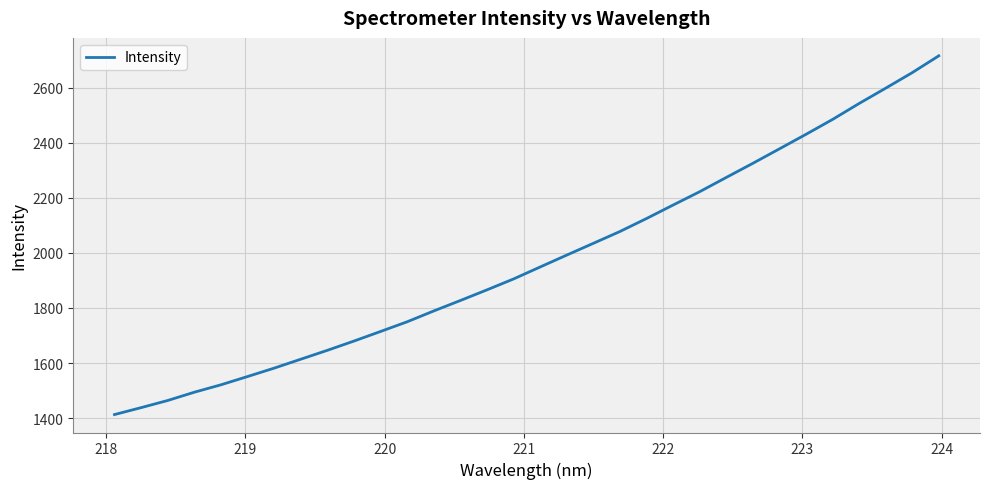

What is the minimum value shown in the chart?

1413.0